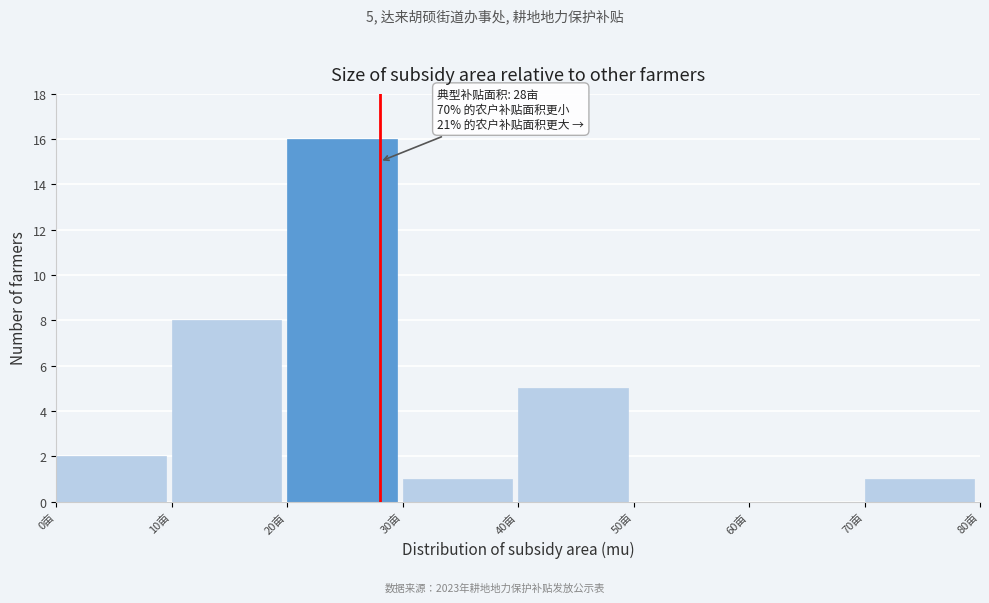

Over which range of the x-axis is the bar tallest?

20 to 30